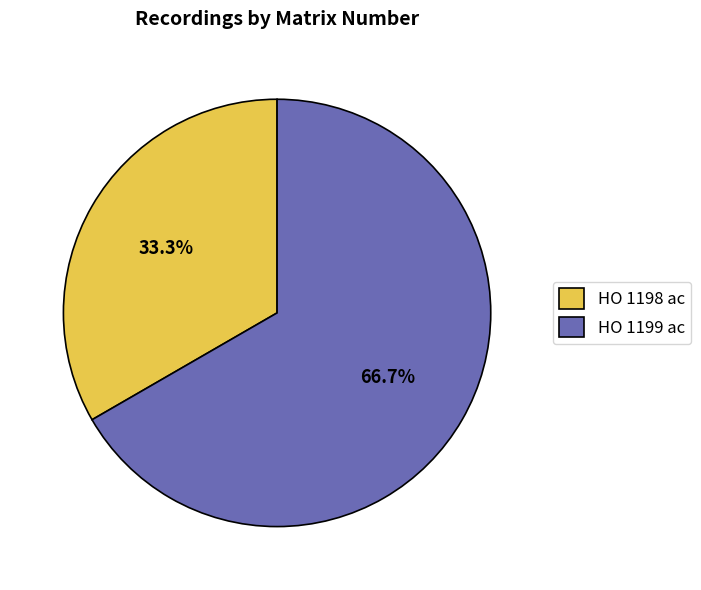

Combined, do HO 1198 ac and HO 1199 ac account for over 50%?

Yes